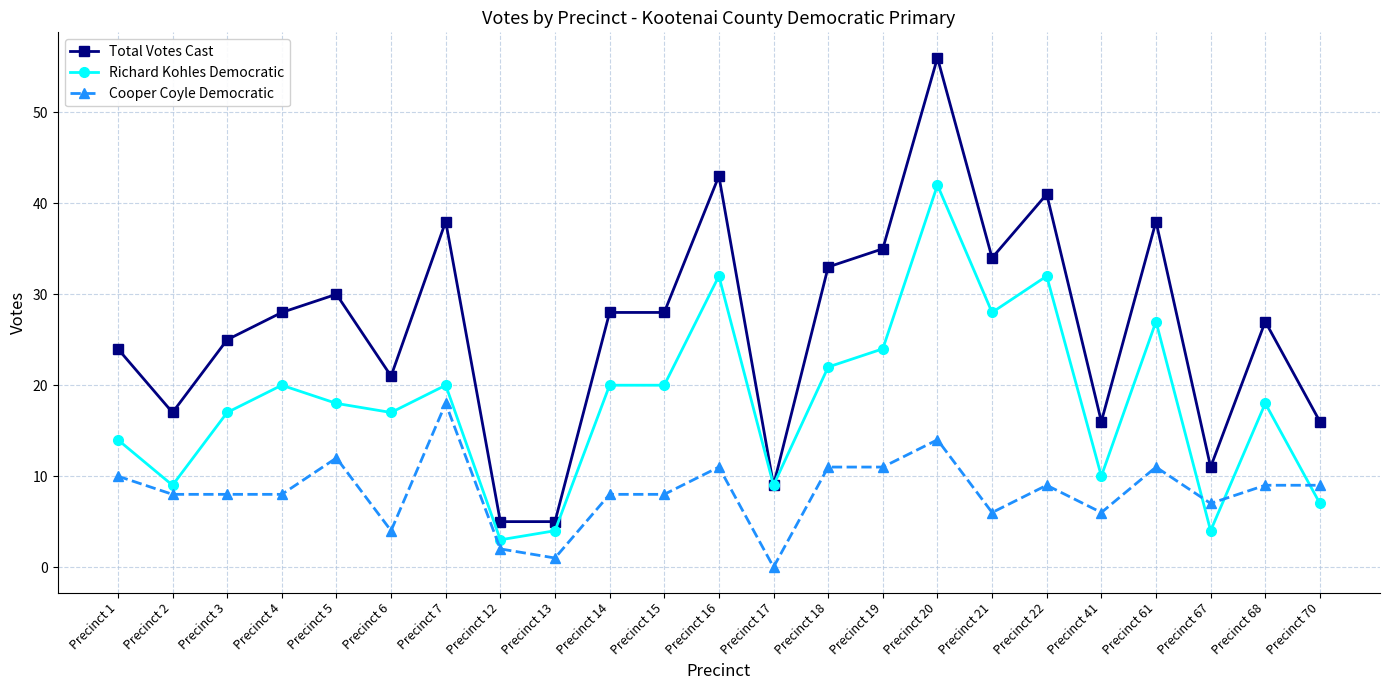

What is the difference between the Total Votes Cast values at Precinct 17 and Precinct 12?

4